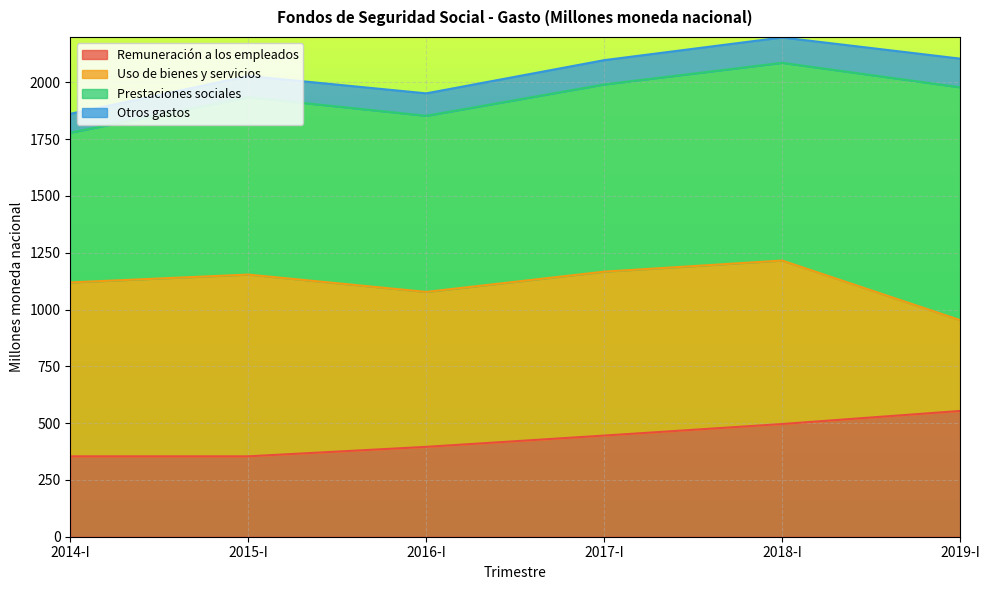

Reading left to right, extract all data points from this chart.

Remuneración a los empleados: 353.9	353.9	395.6	445.2	496.1	553.6
Uso de bienes y servicios: 765.5	800.1	682.0	721.6	719.6	399.9
Prestaciones sociales: 659.3	780.9	775.3	824.1	870.3	1025.0
Otros gastos: 83.1	93.5	98.8	106.9	111.8	126.1